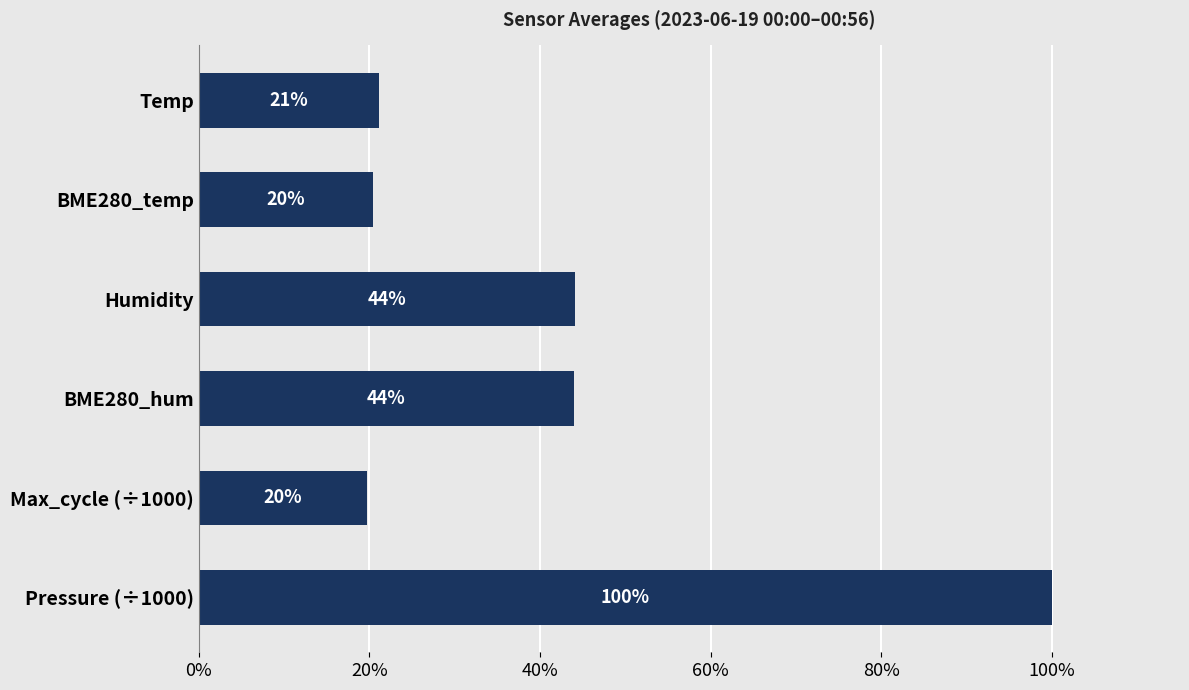

Which has a higher value, Pressure (÷1000) or Temp?

Pressure (÷1000)